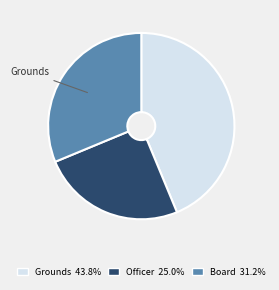

Is there any slice that represents more than half of the pie?

No